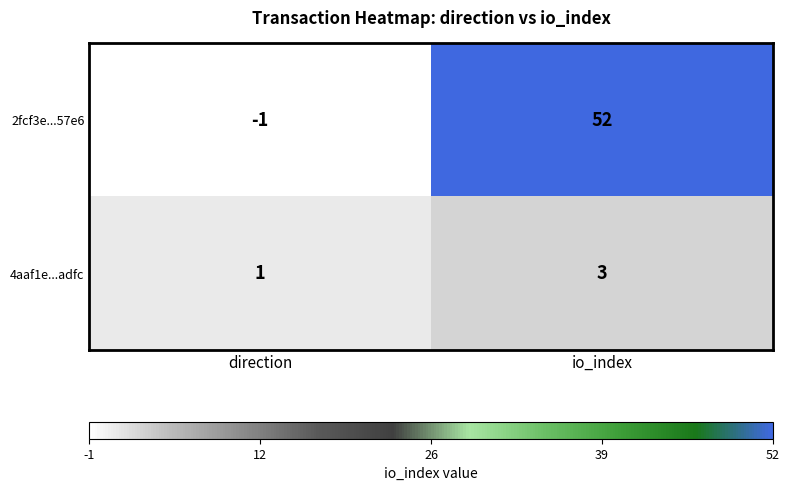

List the series in order of their overall mean, lowest first.

4aaf1e...adfc, 2fcf3e...57e6